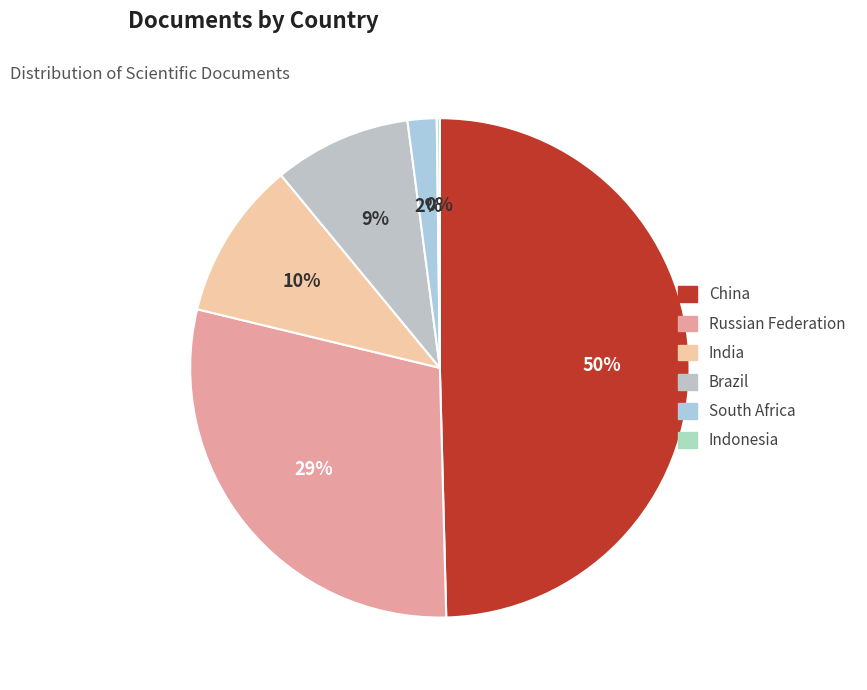

What percentage is NOT represented by Brazil?

91.1%